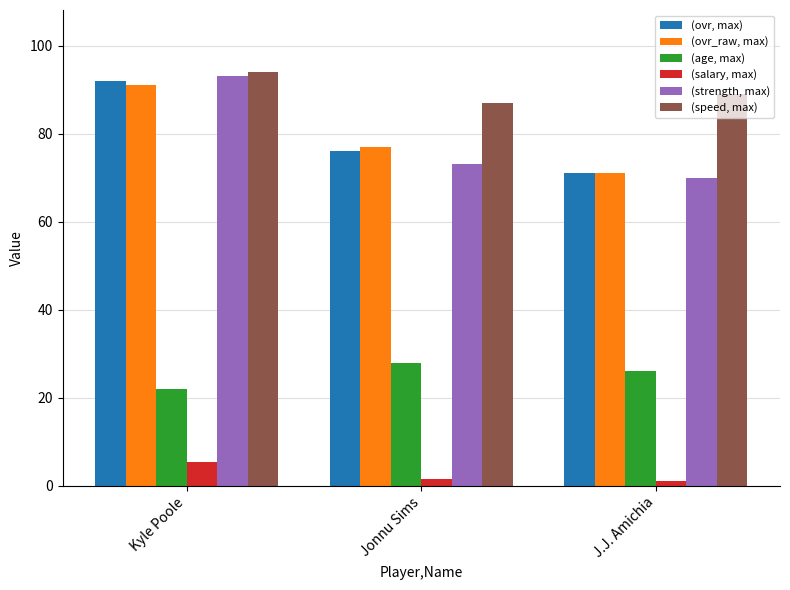

Rank the series by their maximum value, from highest to lowest.

(speed, max), (strength, max), (ovr, max), (ovr_raw, max), (age, max), (salary, max)